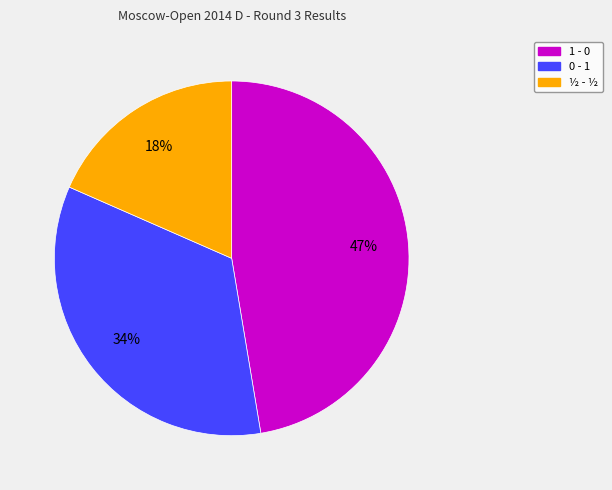

To the nearest percent, what is the average slice percentage?

33%